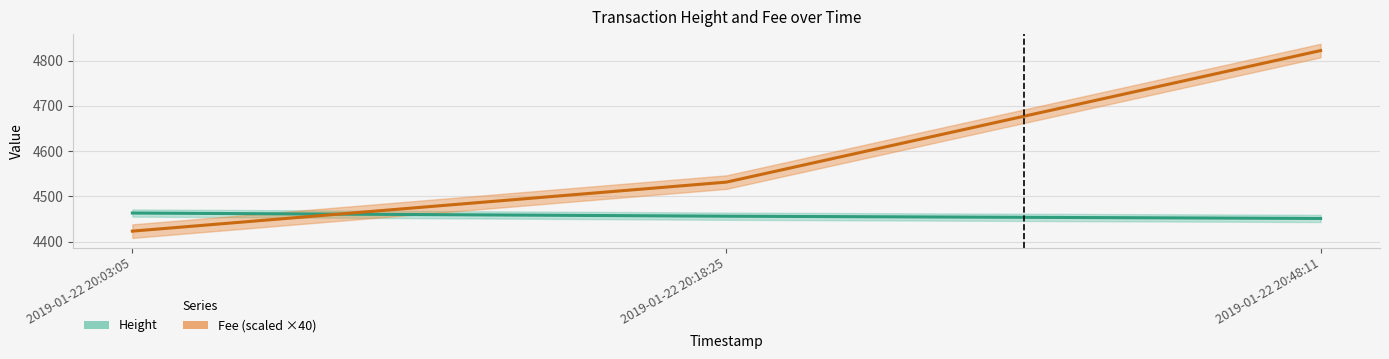

Reading right to left, what are all the values shown in this chart?

Height: 4451.0	4456.0	4463.0
Fee: 4822.5	4531.4	4422.9